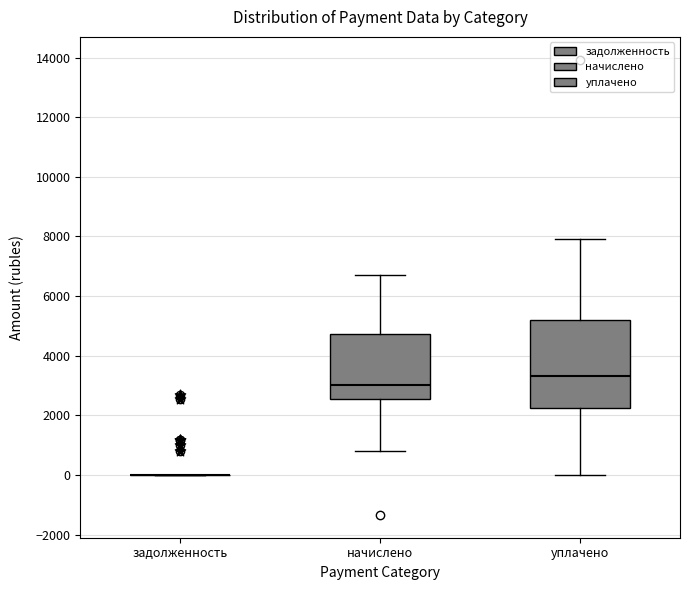

Comparing the boxes themselves (not the whiskers), which one is the tallest?

уплачено